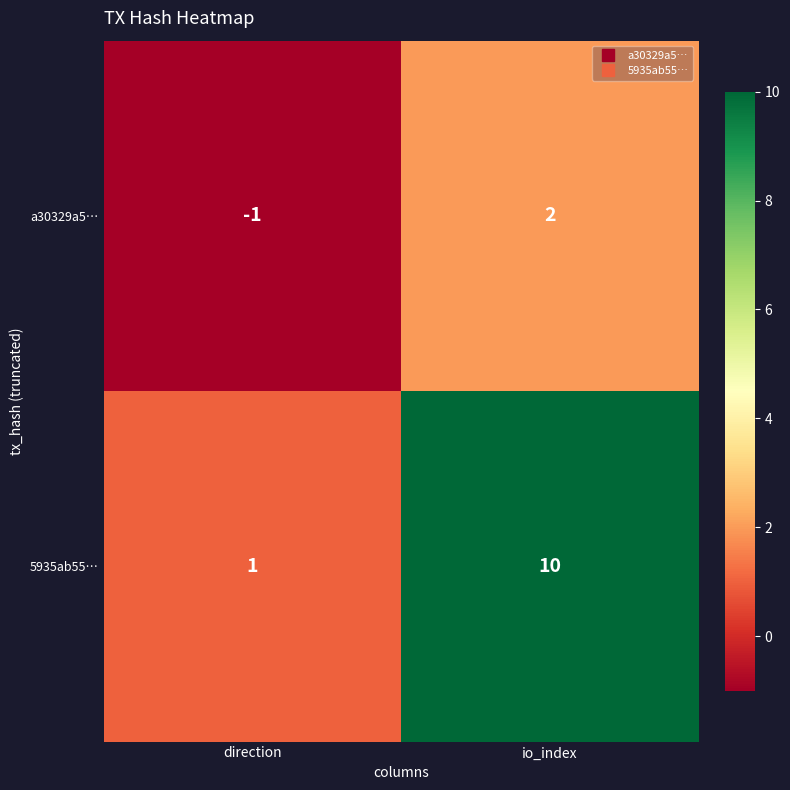

What is the difference between the a30329a5… values at direction and io_index?

3